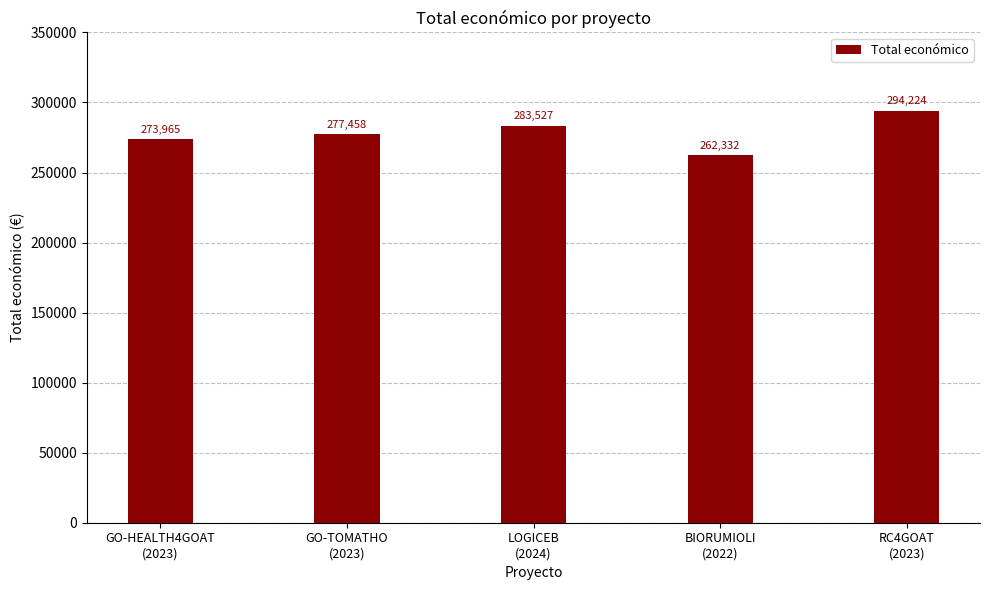

What is the minimum value shown in the chart?

262332